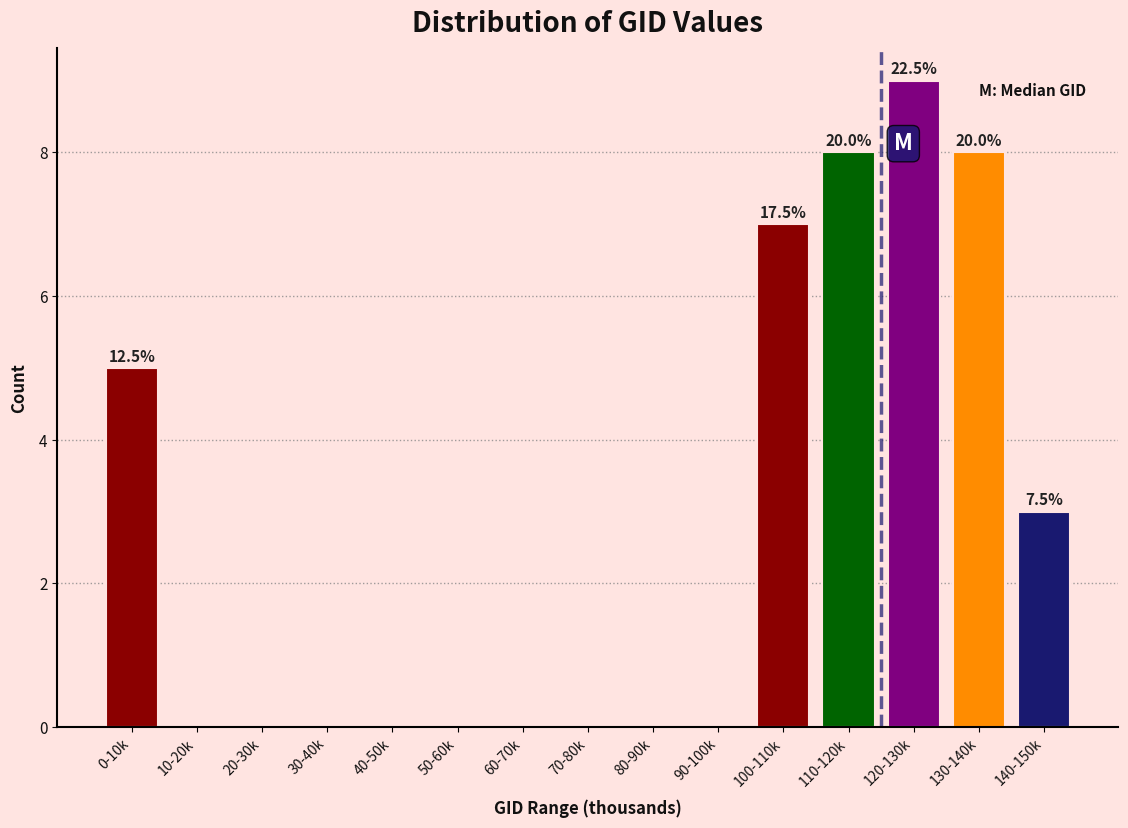

Reading right to left, extract all data points from this chart.

140-150k=3	130-140k=8	120-130k=9	110-120k=8	100-110k=7	90-100k=0	80-90k=0	70-80k=0	60-70k=0	50-60k=0	40-50k=0	30-40k=0	20-30k=0	10-20k=0	0-10k=5